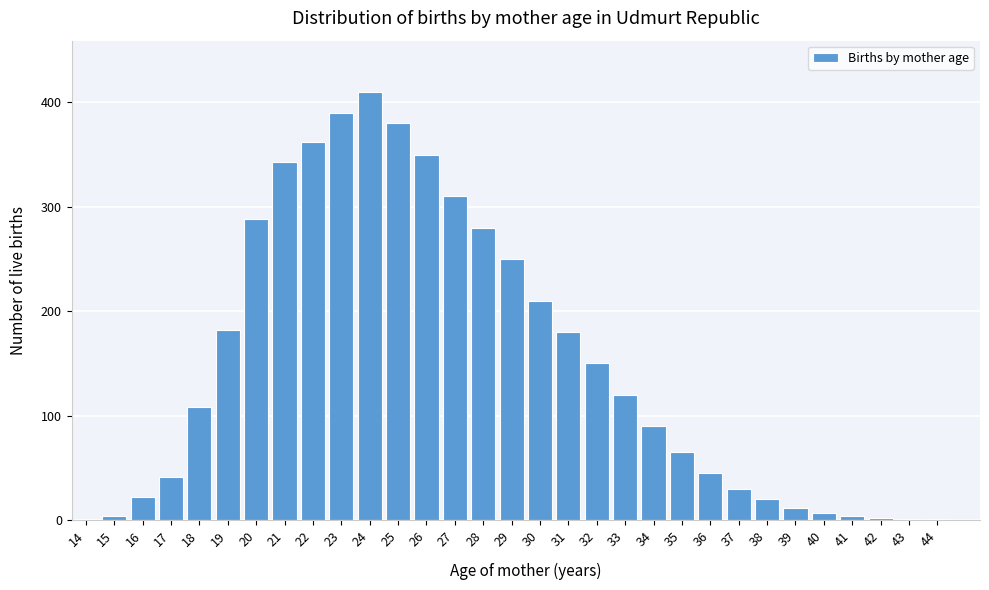

Which category has the highest value across all series?

24